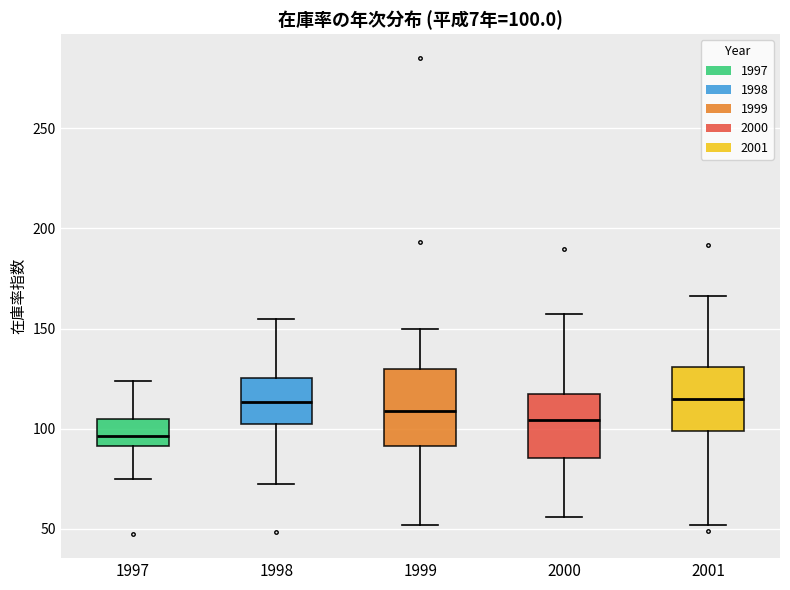

Comparing the boxes themselves (not the whiskers), which one is the tallest?

1999